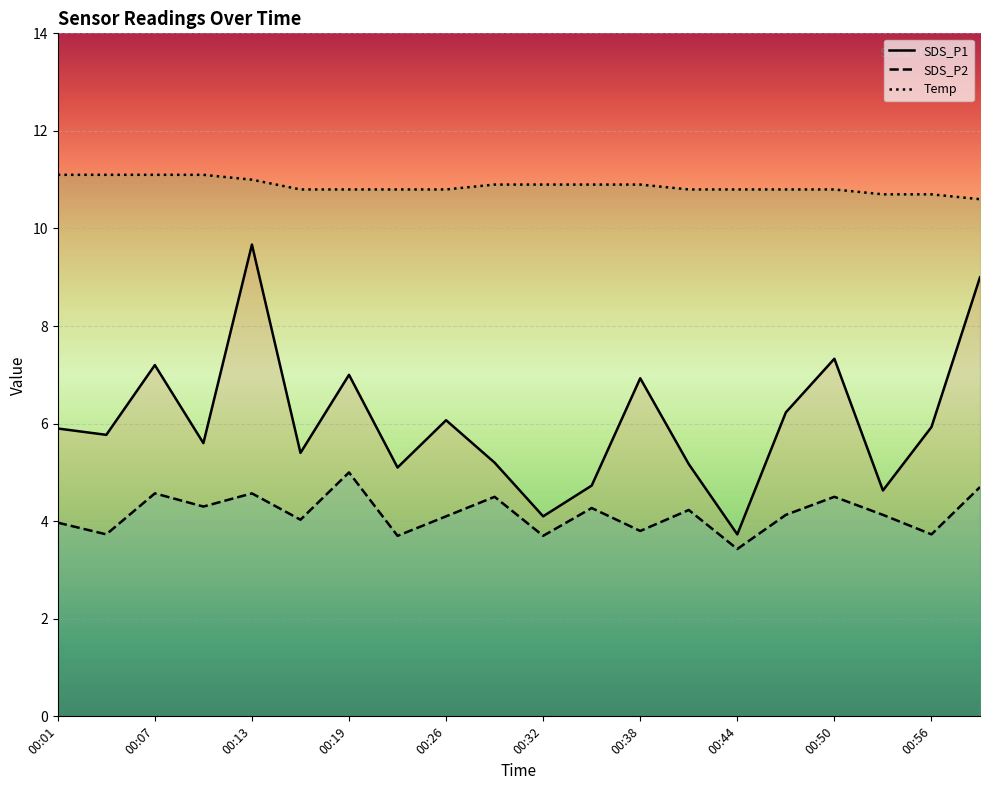

The value of SDS_P2 at 00:10 is 5.8. True or false?

False